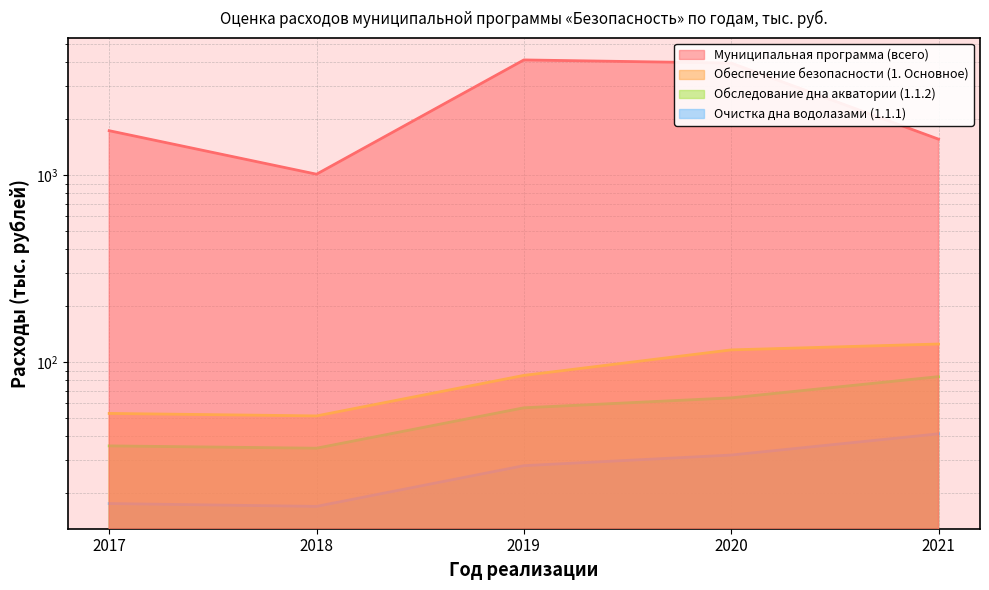

How many data points in Очистка дна водолазами (1.1.1) are above 27?

3